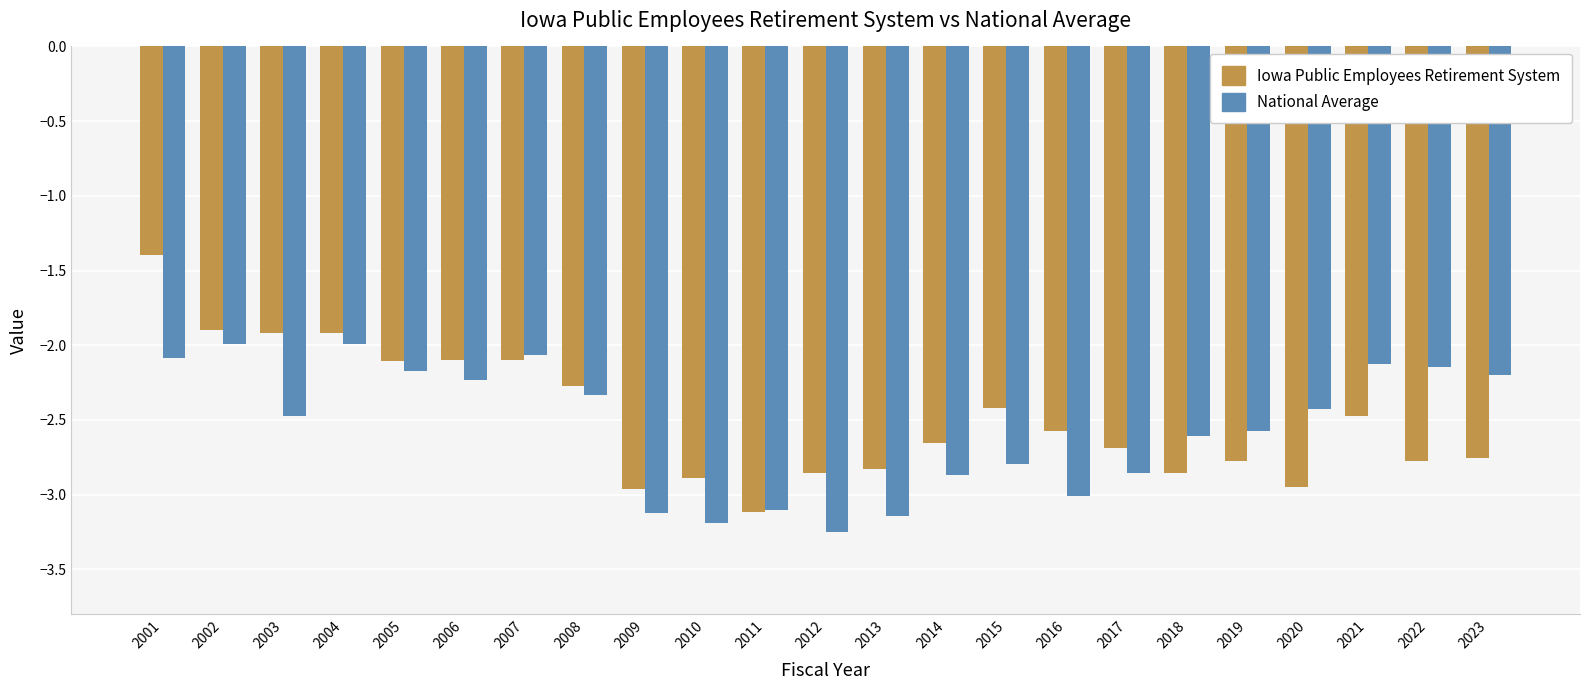

At which category is the sum across all series the highest?

2001